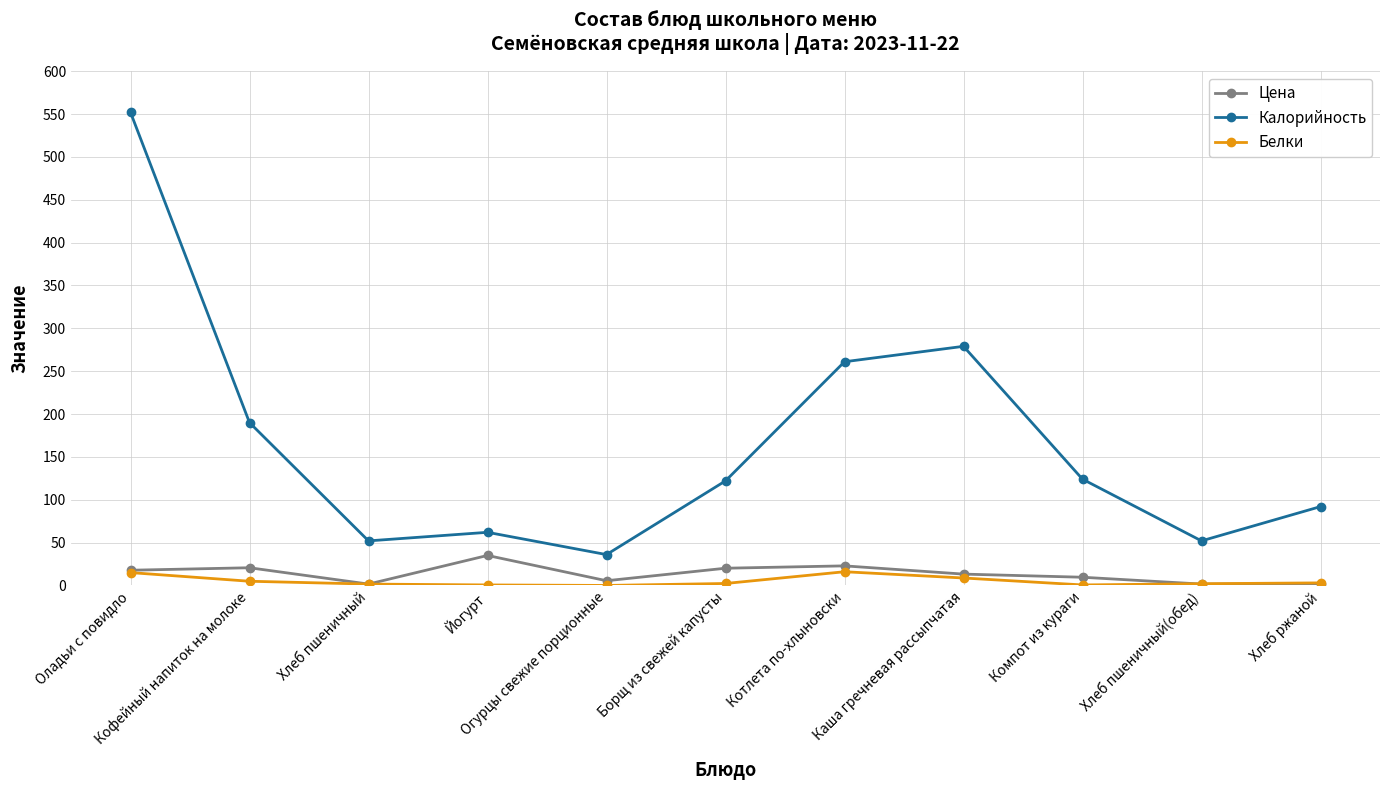

What is the difference between the maximum and minimum values in the Белки series?

16.0